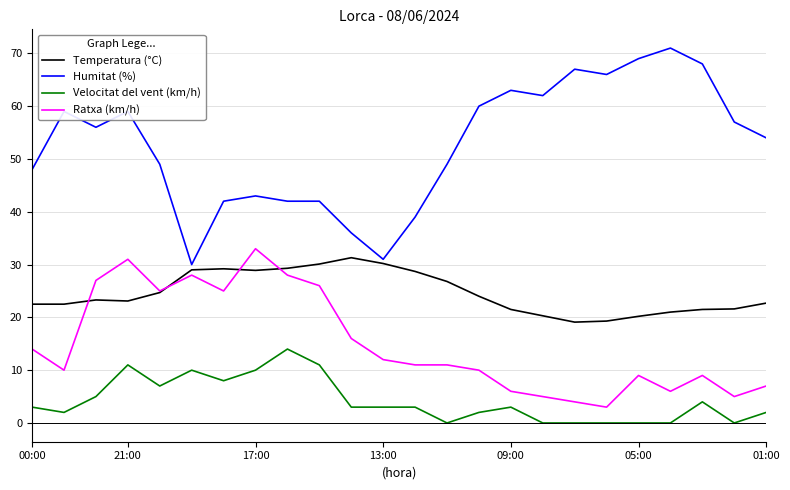

Which series has the widest spread of values?

Humitat (%)